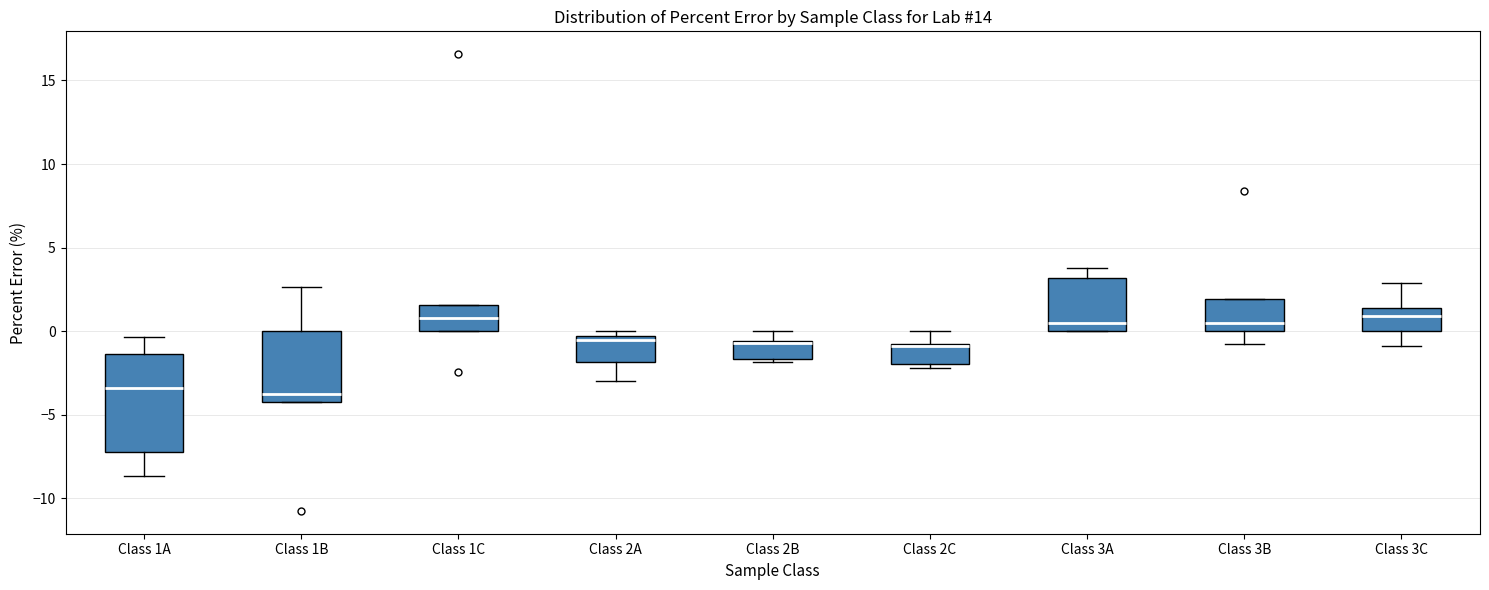

Where does the median line of the box for Class 1A sit on the y-axis? The values are not printed on the chart, so give them approximately, as read against the axis.

-3.5